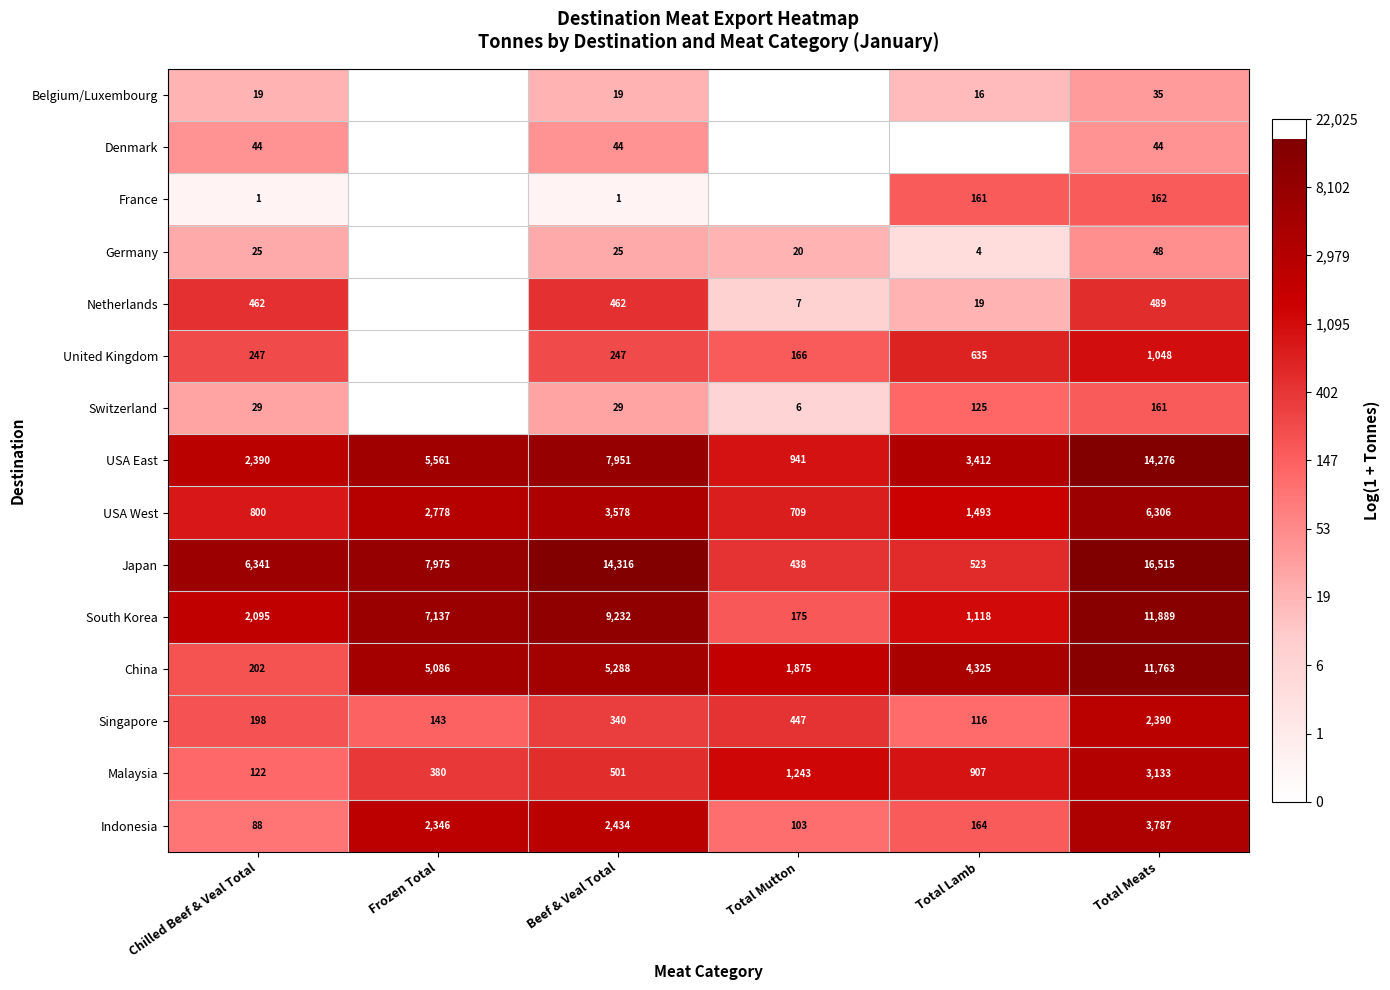

Is it true that USA West equals 2778 at Frozen Total?

True